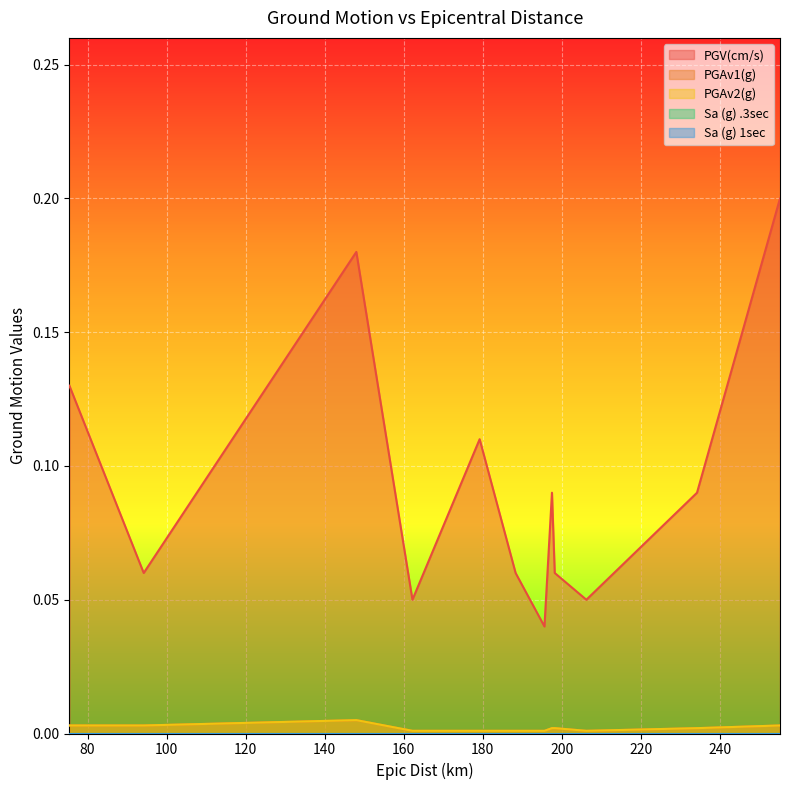

The value of PGV(cm/s) at 195.6 is 0.1. True or false?

False